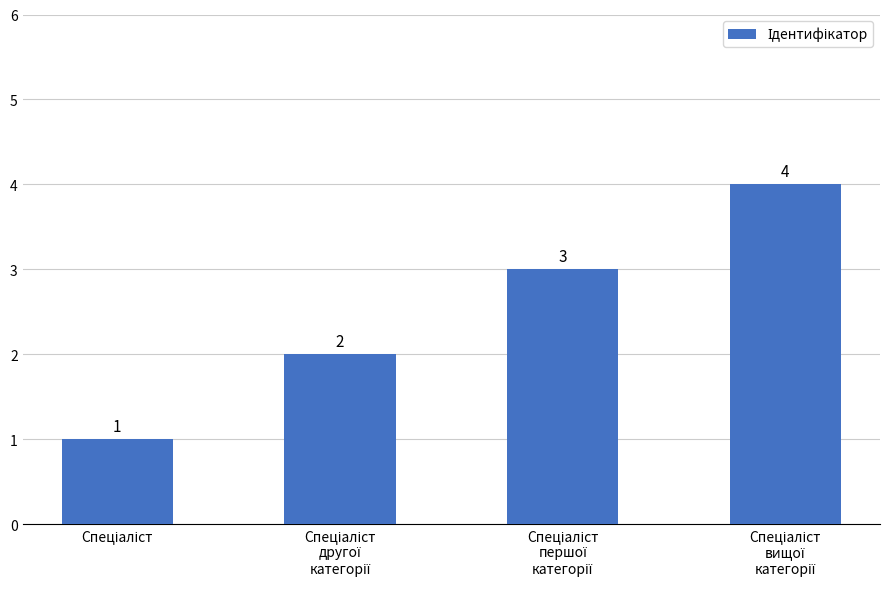

What is the difference between the maximum and minimum values?

3